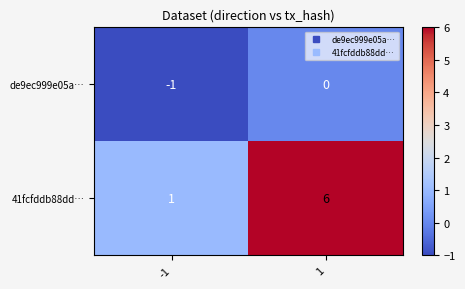

What is the sum of all 41fcfddb88dd… values?

7